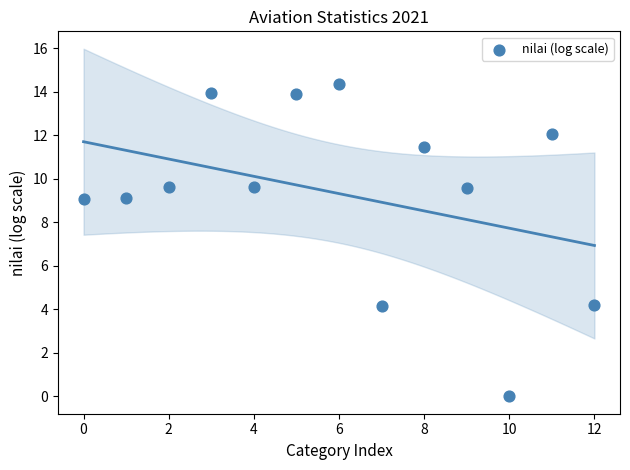

What is the range of Y values (max minus min)?

14.3